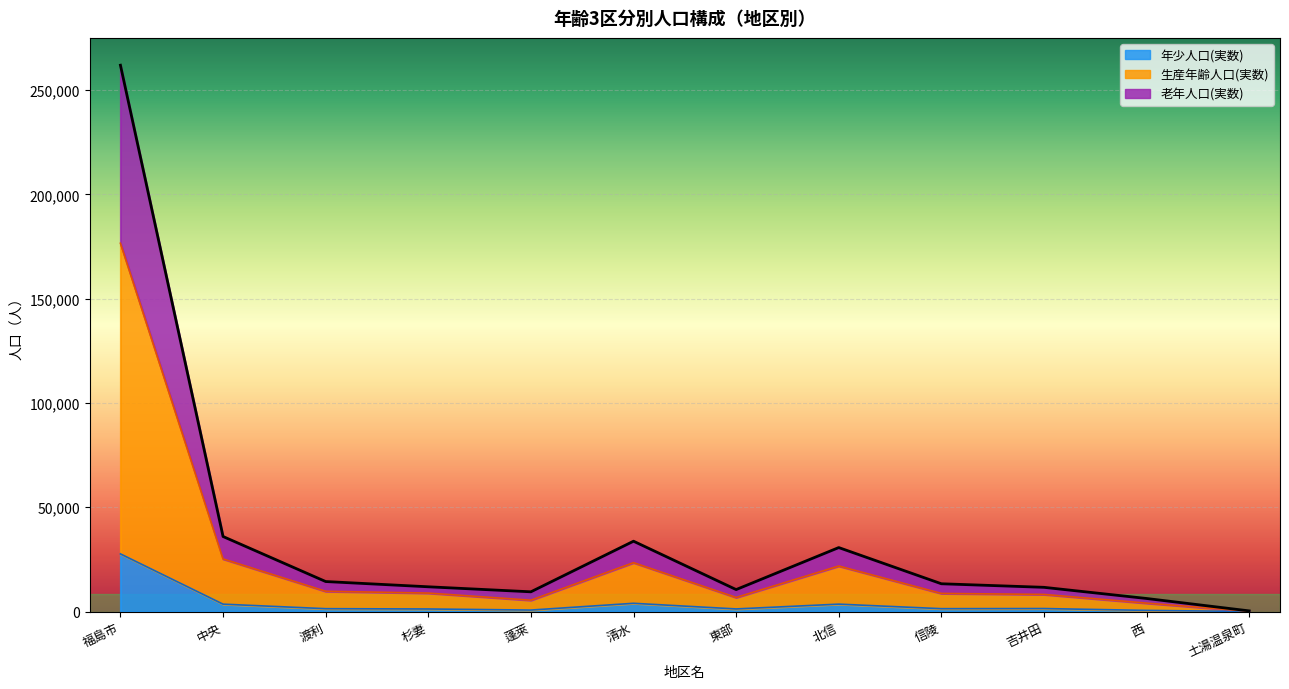

What is the average value of the 生産年齢人口(実数) series?

24906